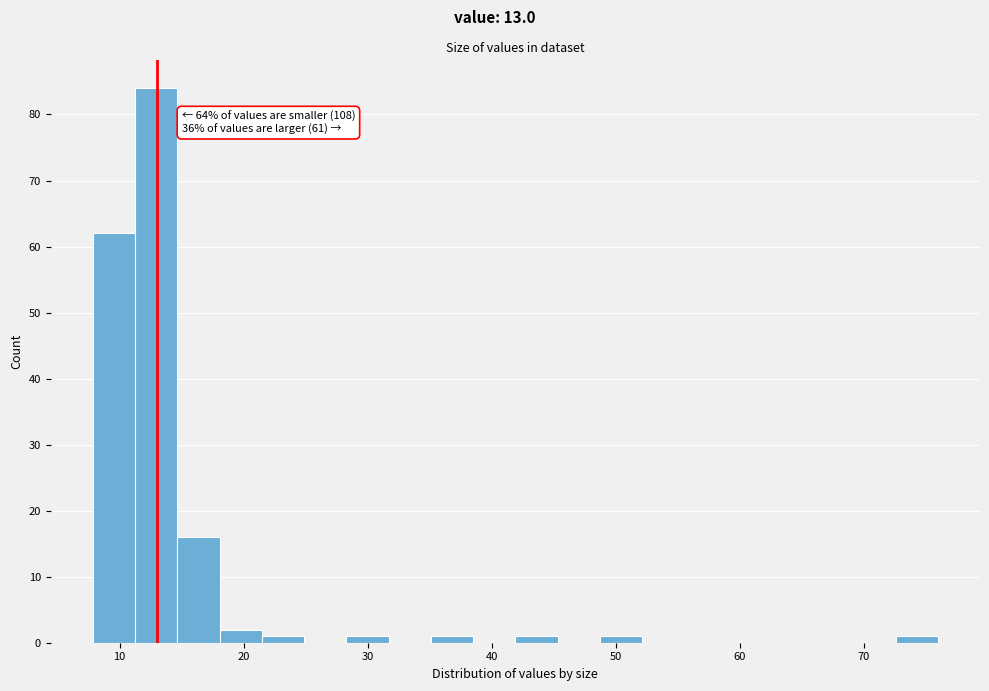

Read against the x-axis, roughly where is the centre of the tallest bar?

13